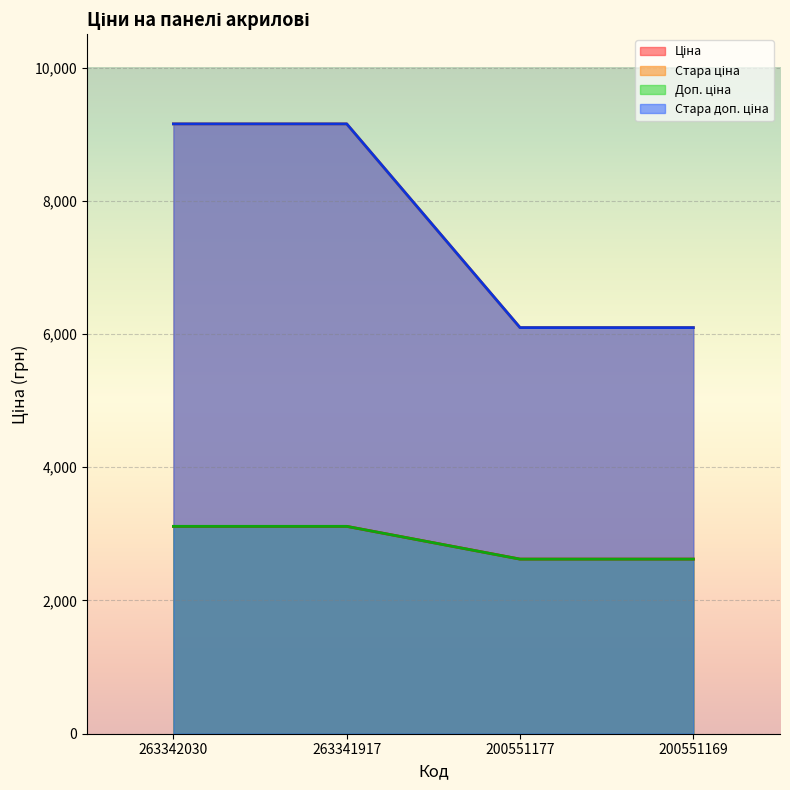

What is the difference between the highest and lowest values at 263341917?

6041.9